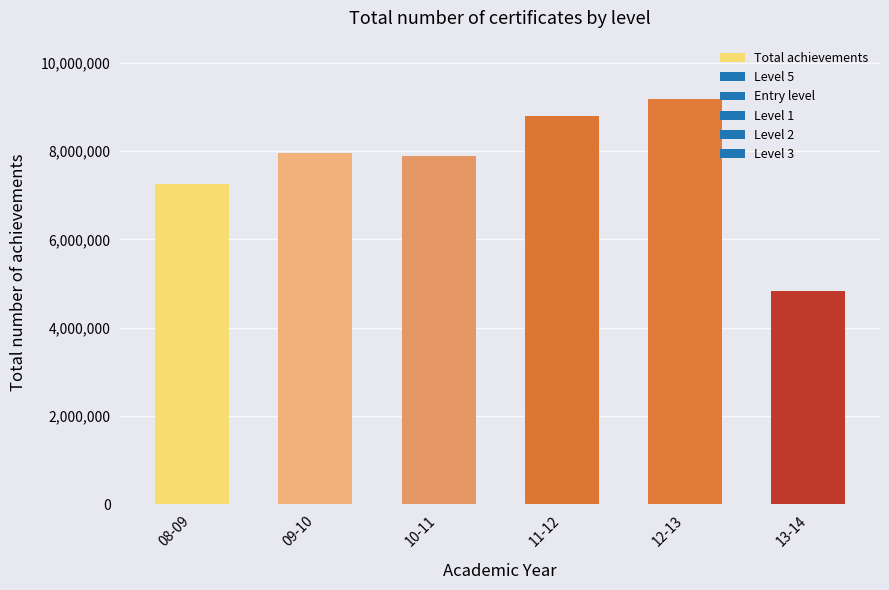

Which label corresponds to the smallest value in the chart?

13-14